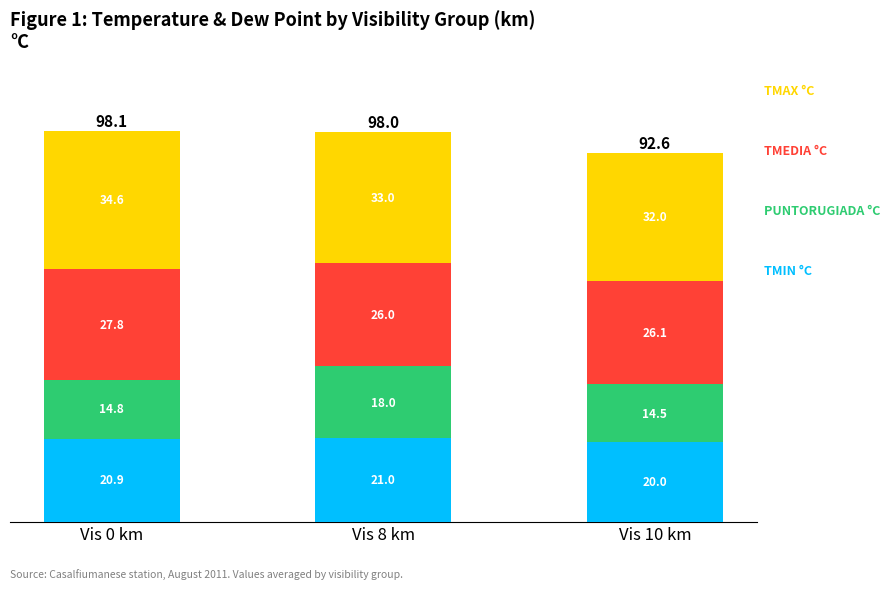

At which category is the sum across all series the highest?

Vis 0 km